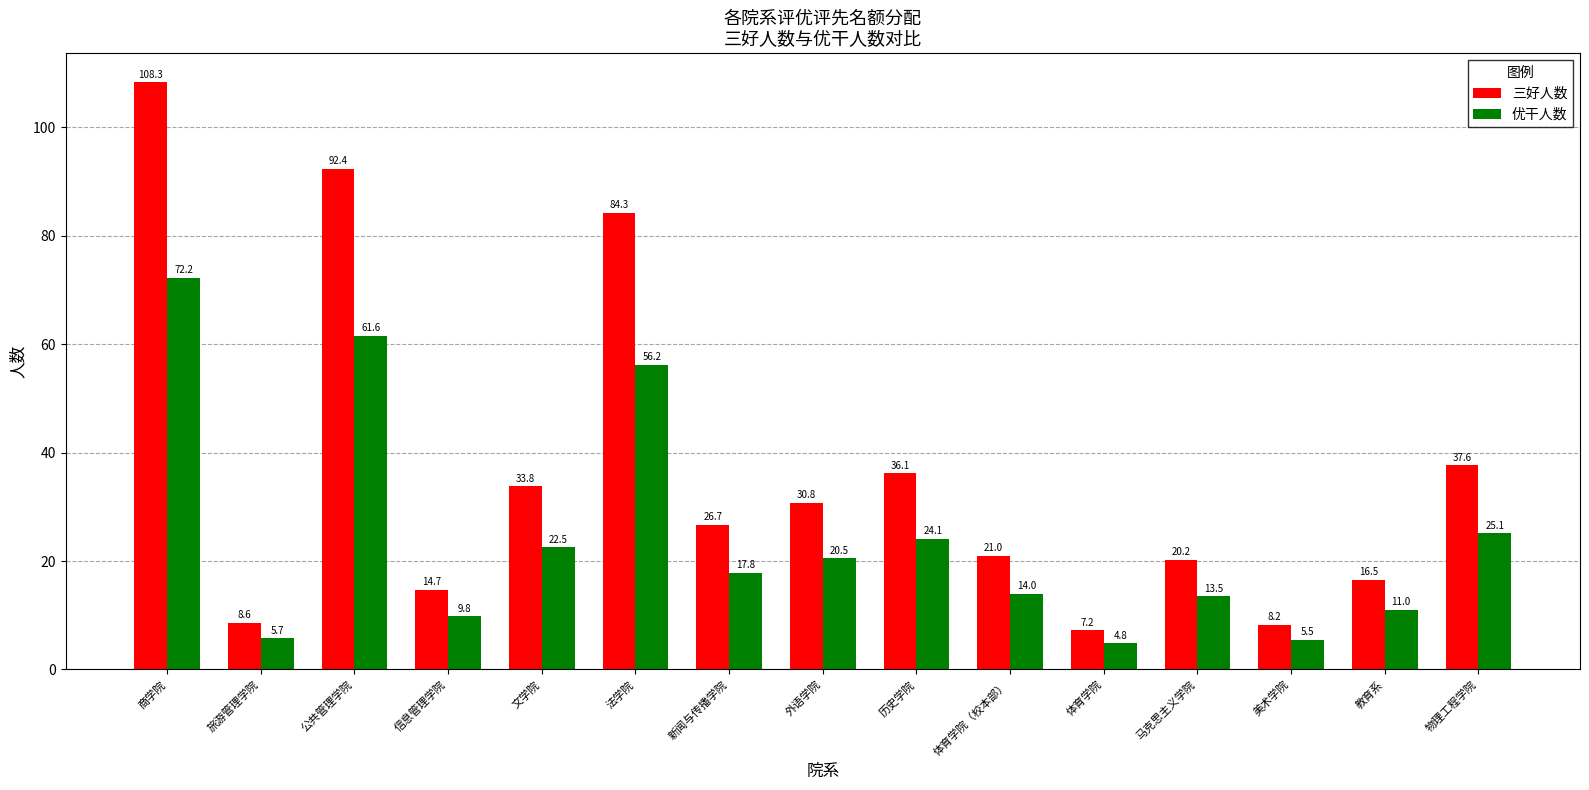

Where is 三好人数 nearest to the value 57?

物理工程学院